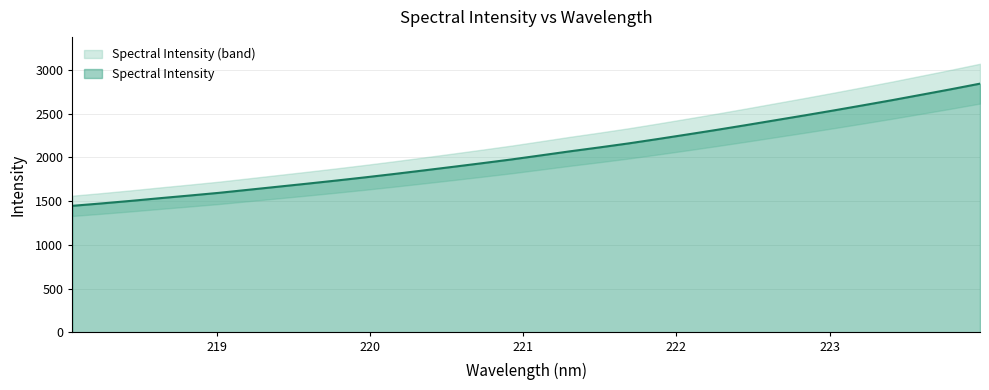

What is the label of the 20th point from the right?

220.3533